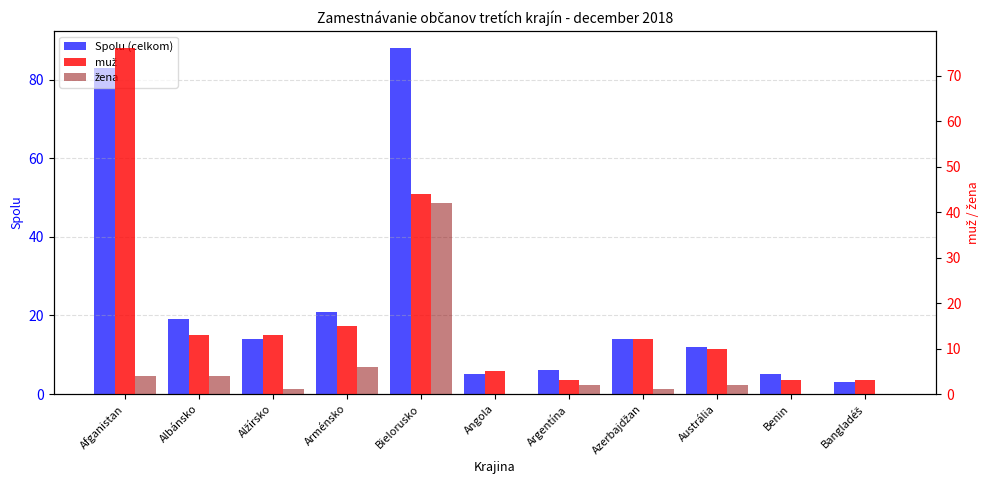

Is it true that muž equals 10 at Bielorusko?

False